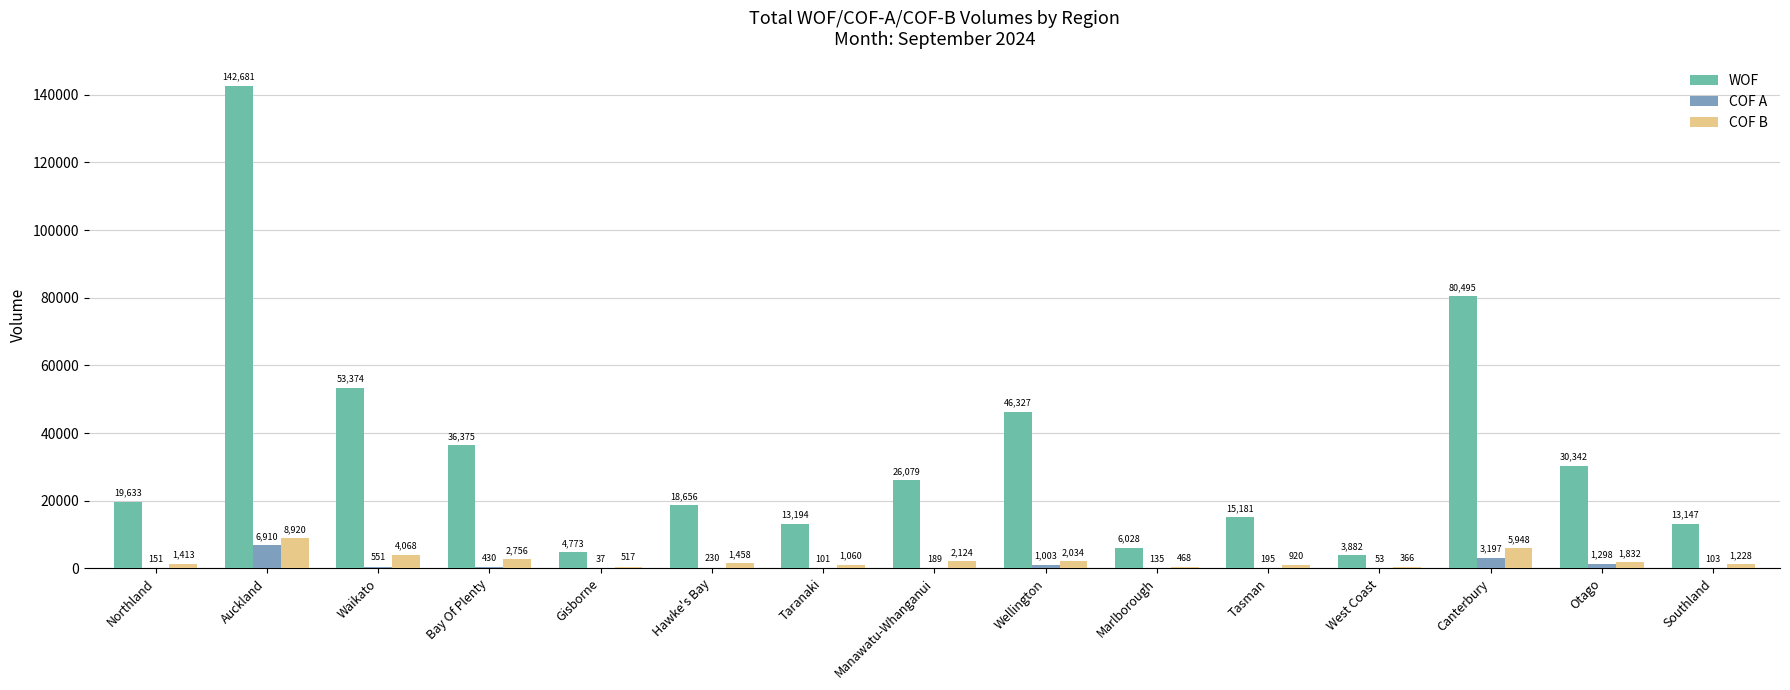

Which label corresponds to the largest value in the chart?

Auckland